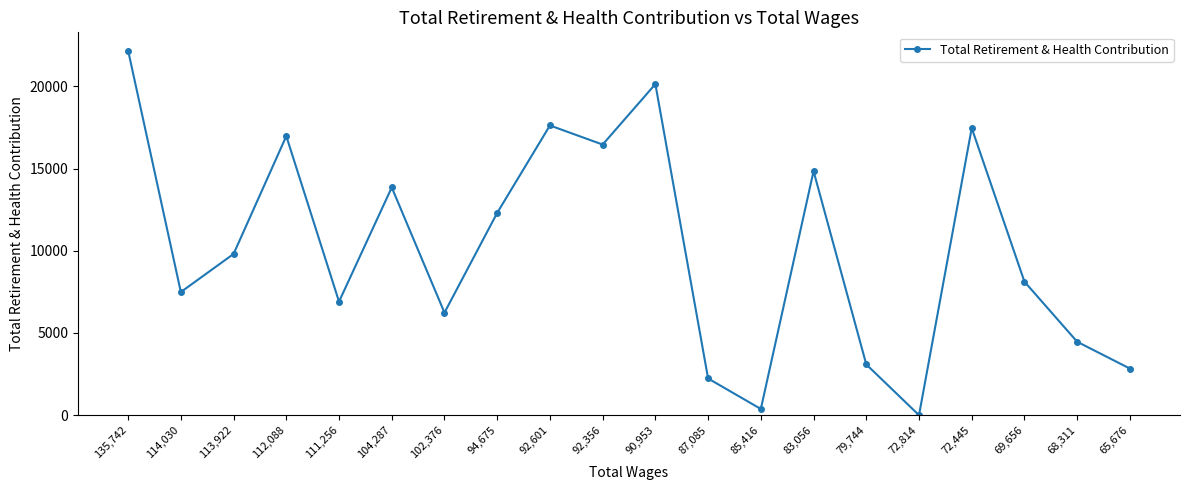

What position from the right is 114,030?

19